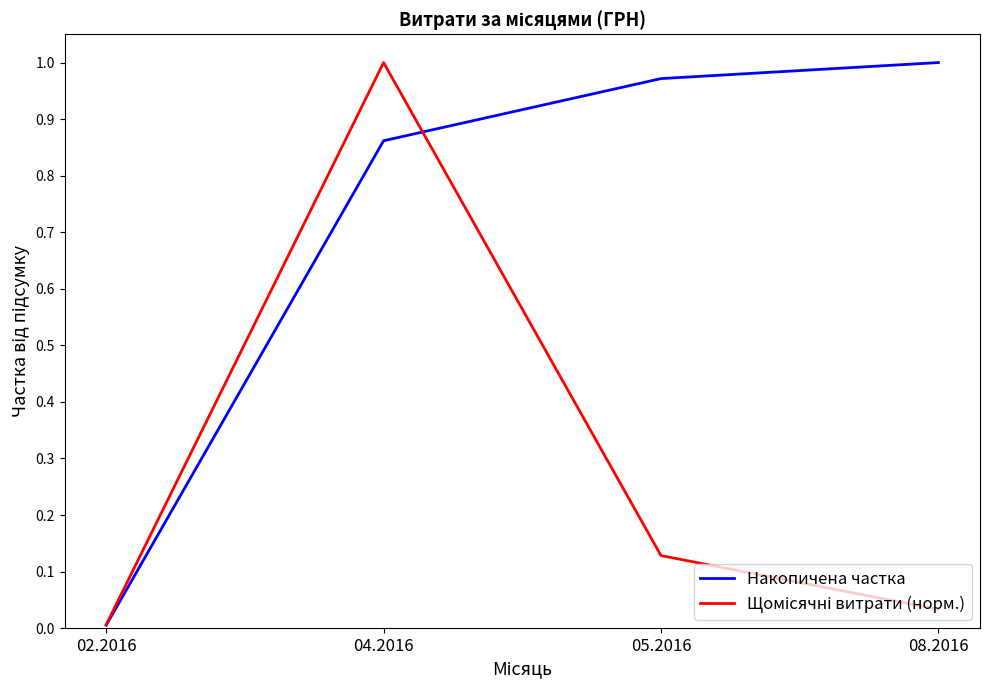

Which label corresponds to the smallest value in the chart?

02.2016